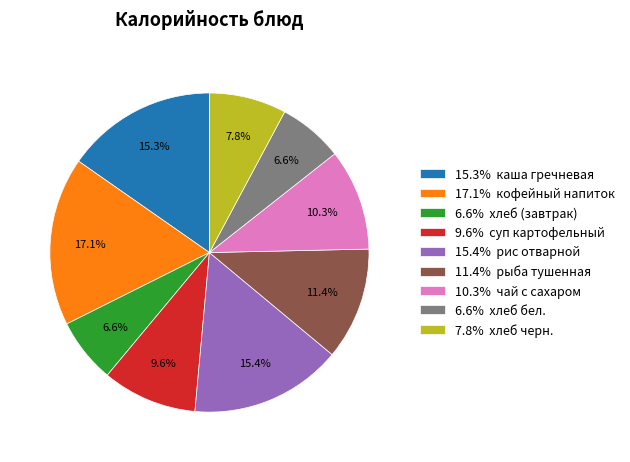

How many segments does this pie chart have?

9